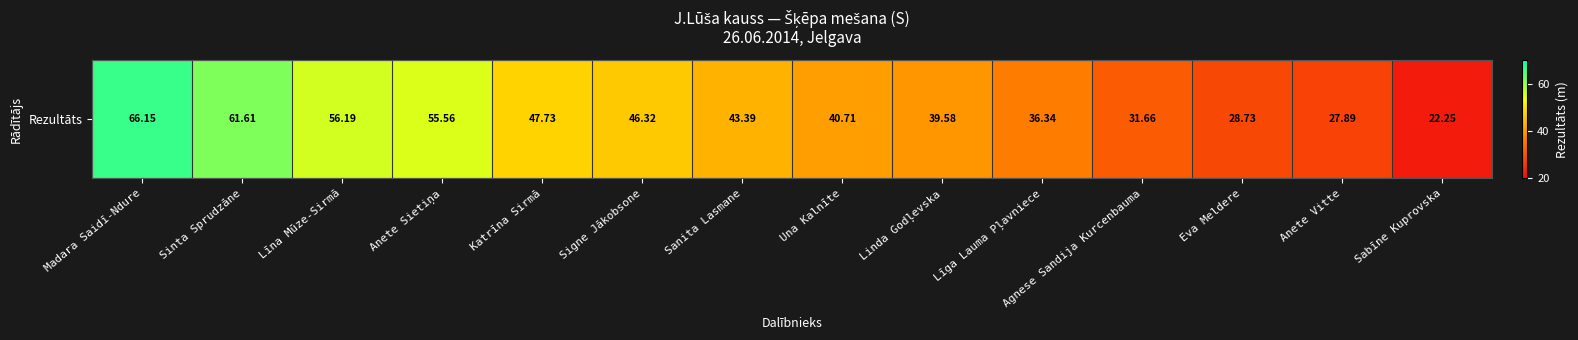

What is the ratio of the value at Līna Mūze-Sirmā to the value at Signe Jākobsone?

1.2